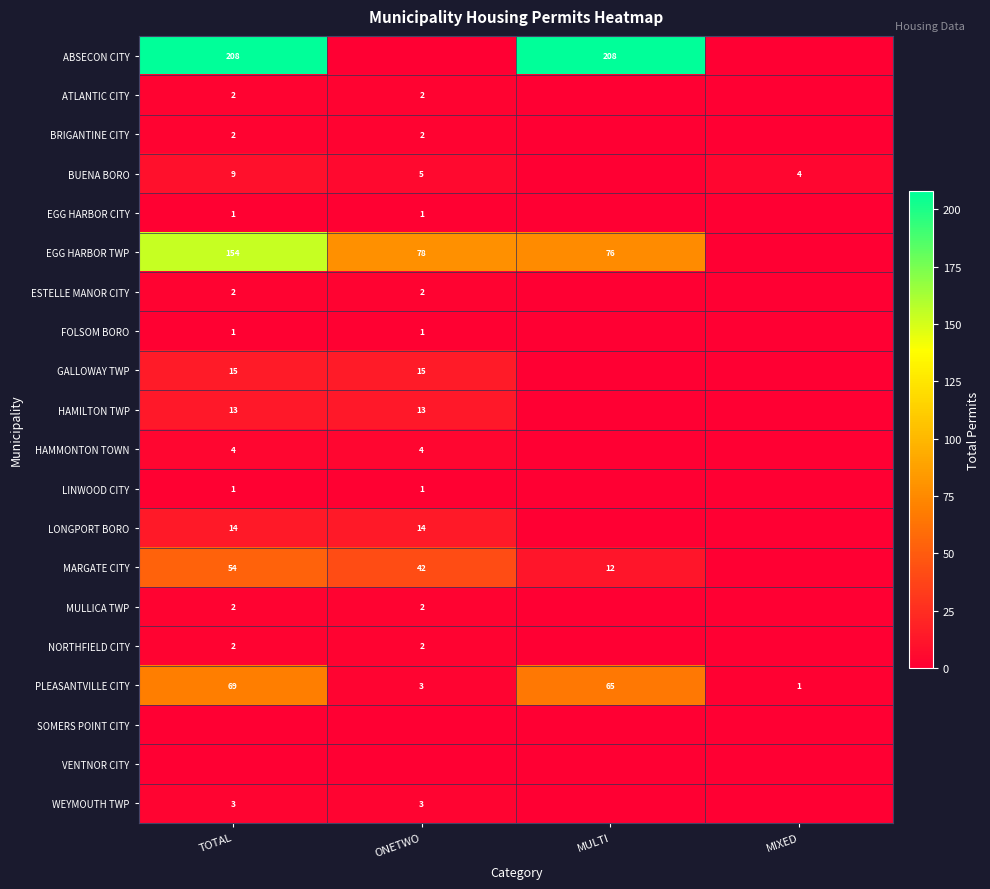

The ATLANTIC CITY series shows 2 at TOTAL. True or false?

True